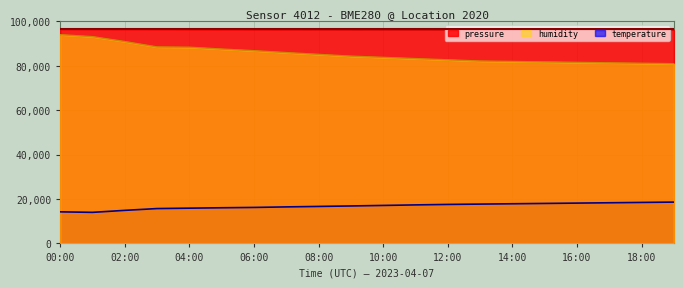

Reading left to right, list all the values displayed in this chart.

pressure: 96402.1	96394.1	96371.0	96339.8	96321.1	96310.5	96298.8	96285.3	96270.1	96255.9	96240.6	96228.4	96216.0	96205.6	96198.4	96192.3	96188.8	96185.2	96183.4	96181.1
humidity: 93960.0	93080.0	90870.0	88450.0	88320.0	87500.0	86750.0	85900.0	85100.0	84300.0	83750.0	83200.0	82650.0	82100.0	81900.0	81700.0	81500.0	81300.0	81100.0	80900.0
temperature: 14220.0	13980.0	14880.0	15690.0	15870.0	16050.0	16200.0	16440.0	16650.0	16860.0	17100.0	17340.0	17550.0	17700.0	17850.0	18000.0	18150.0	18300.0	18450.0	18600.0